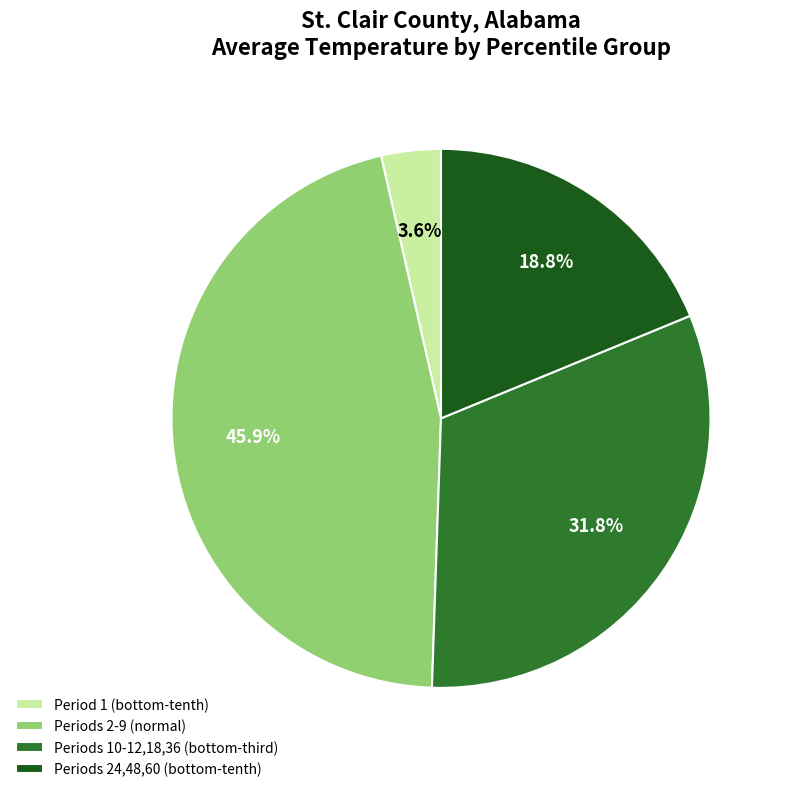

Count the number of slices in the pie.

4